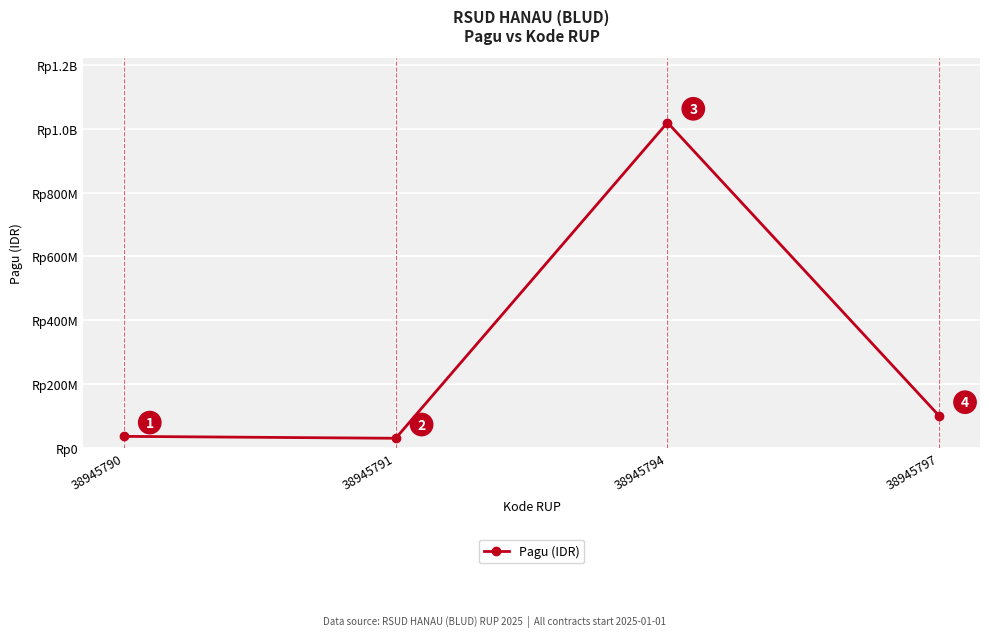

Is this an area chart (filled region under the line)?

No